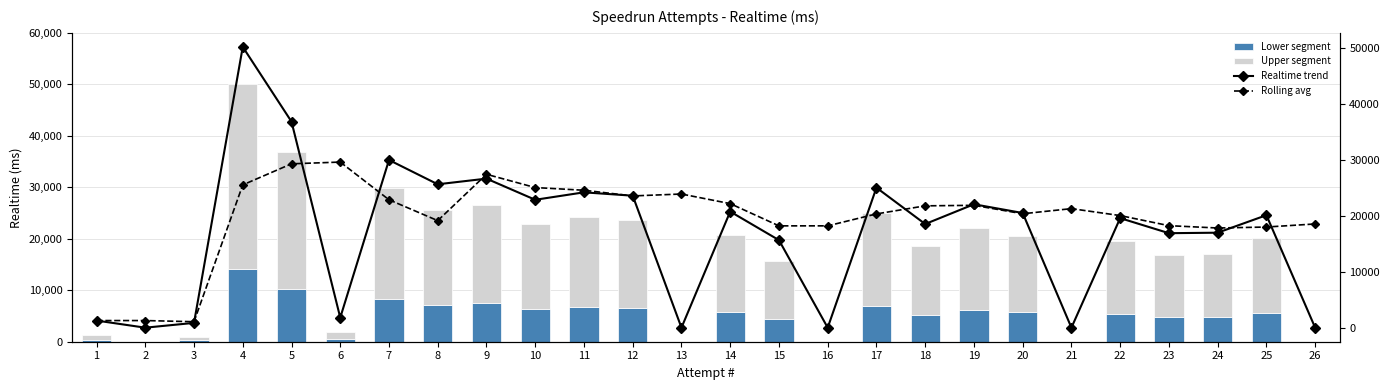

Reading left to right, what are all the values shown in this chart?

Lower segment: 356.4	0.0	240.2	14044.8	10305.7	501.8	8388.2	7173.0	7456.1	6397.7	6770.1	6602.1	0.0	5807.8	4379.2	0.0	7003.6	5185.0	6173.4	5736.1	0.0	5479.9	4726.7	4751.0	5626.3	0.0
Upper segment: 916.6	0.0	617.8	36115.2	26500.3	1290.2	21569.8	18445.0	19172.9	16451.3	17408.9	16976.9	0.0	14934.2	11260.8	0.0	18009.4	13333.0	15874.6	14749.9	0.0	14091.1	12154.3	12217.0	14467.7	0.0
Realtime trend: 1273.0	0.0	858.0	50160.0	36806.0	1792.0	29958.0	25618.0	26629.0	22849.0	24179.0	23579.0	0.0	20742.0	15640.0	0.0	25013.0	18518.0	22048.0	20486.0	0.0	19571.0	16881.0	16968.0	20094.0	0.0
Rolling avg: 1273.0	1273.0	1065.5	25509.0	29274.7	29586.0	22852.0	19122.7	27401.7	25032.0	24552.3	23535.7	23879.0	22160.5	18191.0	18191.0	20326.5	21765.5	21859.7	20350.7	21267.0	20028.5	18226.0	17806.7	17981.0	18531.0